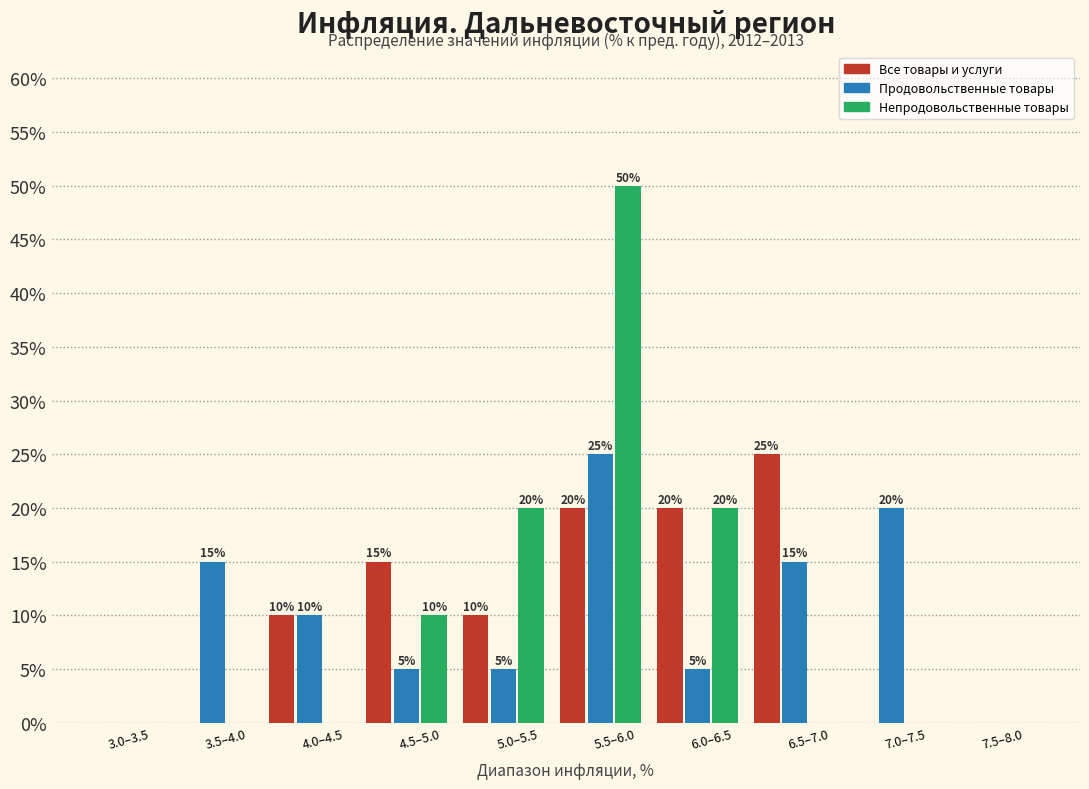

Reading right to left, what are all the values shown in this chart?

Все товары и услуги: 7.5–8.0=0	7.0–7.5=0	6.5–7.0=25	6.0–6.5=20	5.5–6.0=20	5.0–5.5=10	4.5–5.0=15	4.0–4.5=10	3.5–4.0=0	3.0–3.5=0
Продовольственные товары: 7.5–8.0=0	7.0–7.5=20	6.5–7.0=15	6.0–6.5=5	5.5–6.0=25	5.0–5.5=5	4.5–5.0=5	4.0–4.5=10	3.5–4.0=15	3.0–3.5=0
Непродовольственные товары: 7.5–8.0=0	7.0–7.5=0	6.5–7.0=0	6.0–6.5=20	5.5–6.0=50	5.0–5.5=20	4.5–5.0=10	4.0–4.5=0	3.5–4.0=0	3.0–3.5=0